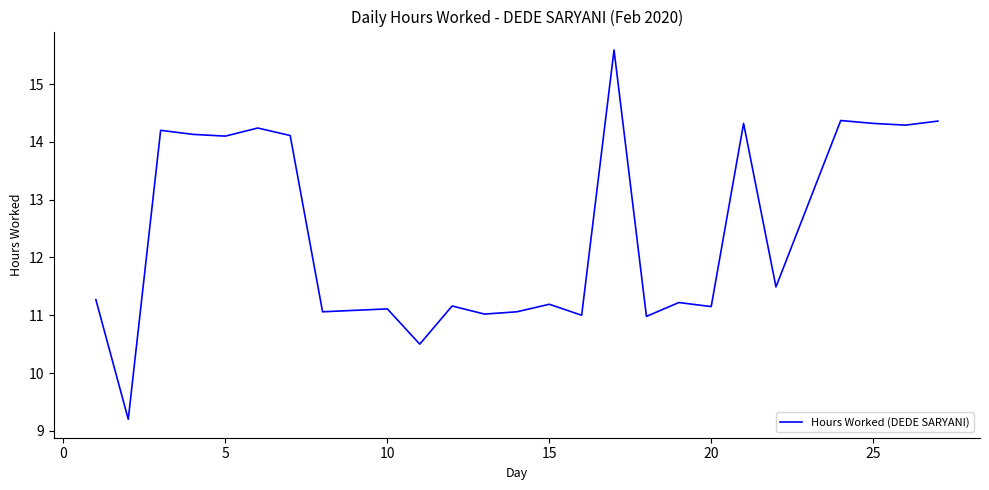

What is the greatest value displayed?

15.6